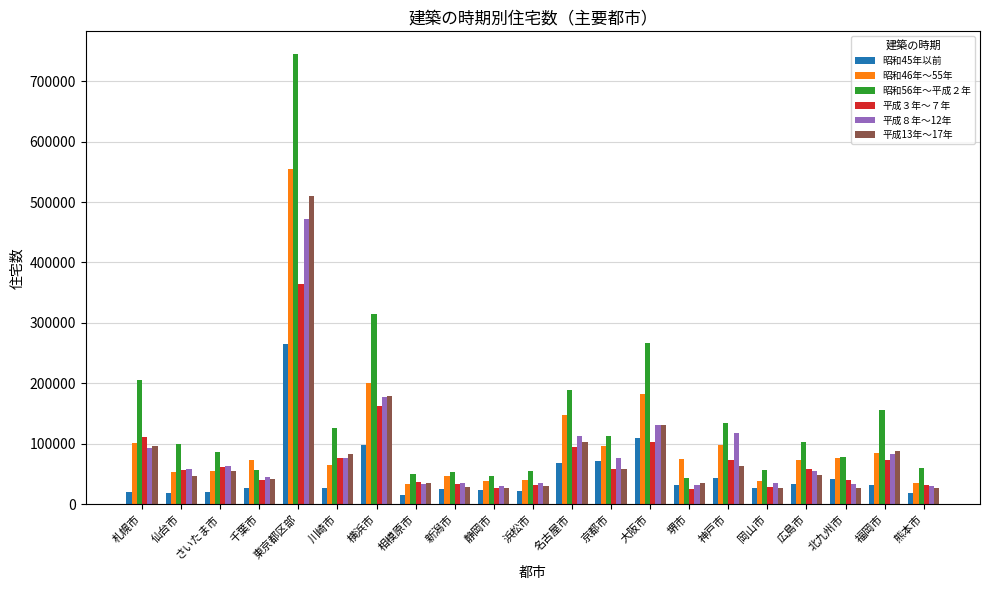

Which label corresponds to the largest value in the chart?

東京都区部